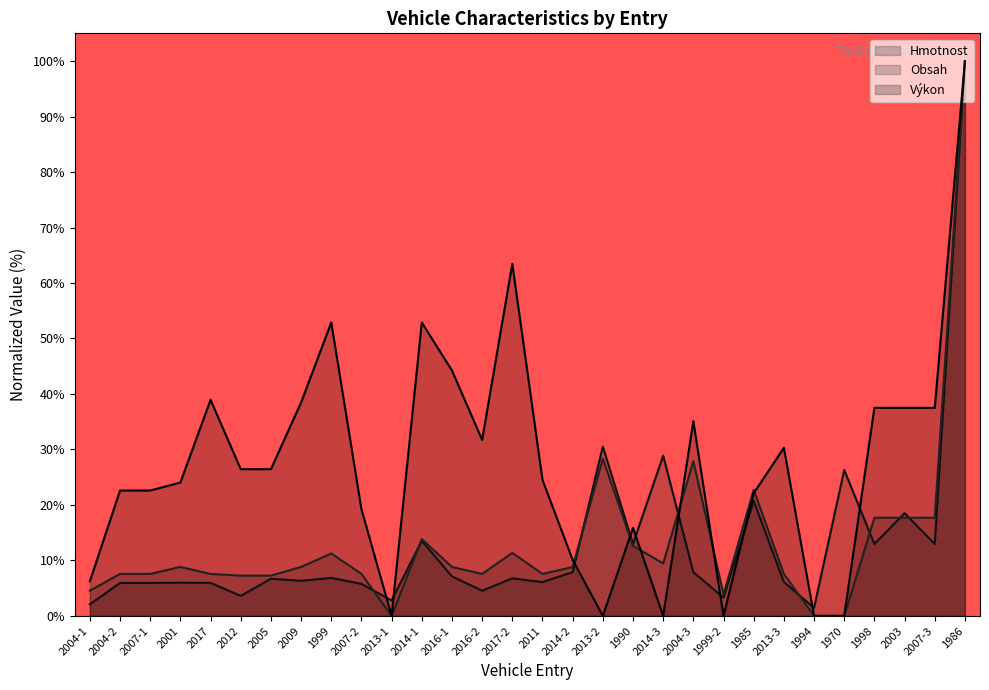

True or false: Výkon has more than 0 interior local peaks.

True